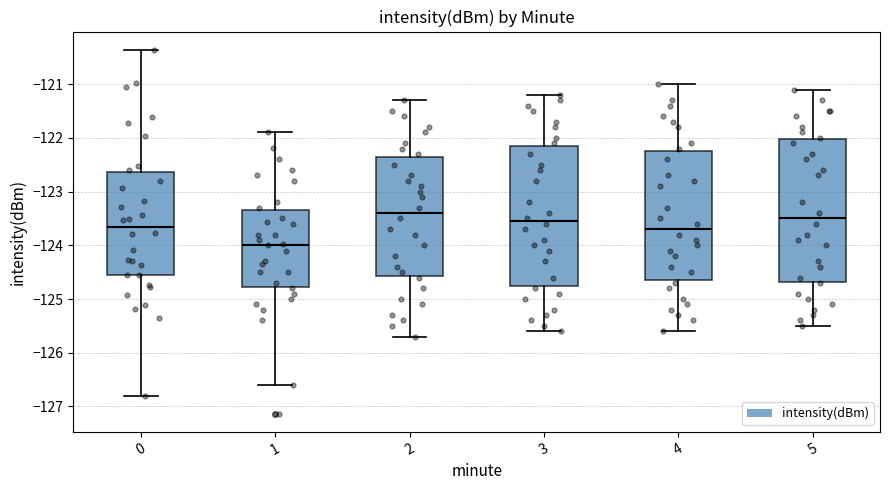

Reading left to right, transcribe this box plot: for each box, give where its median line is, the range the box spans, and where its two whiskers end, as read against the y-axis. The values are not printed on the chart, so give them approximately, as read against the axis.

0: median -123.7, box -124.6 to -122.6, whiskers -126.8 to -120.4
1: median -124.0, box -124.8 to -123.3, whiskers -126.6 to -121.9
2: median -123.4, box -124.6 to -122.3, whiskers -125.7 to -121.3
3: median -123.5, box -124.7 to -122.1, whiskers -125.6 to -121.2
4: median -123.7, box -124.6 to -122.2, whiskers -125.6 to -121.0
5: median -123.5, box -124.7 to -122.0, whiskers -125.5 to -121.1